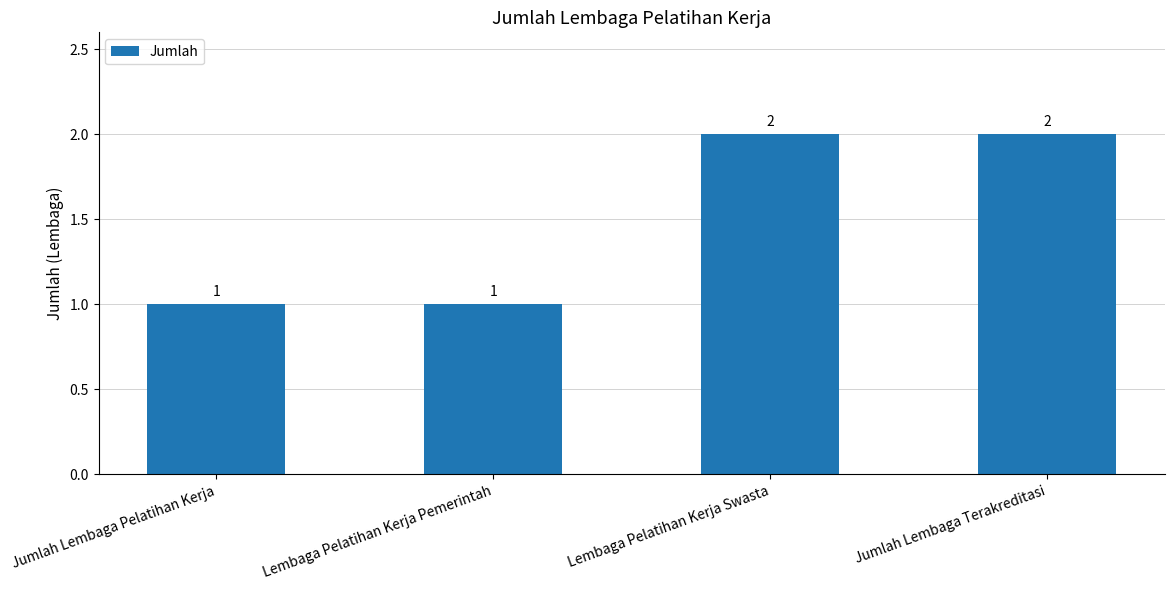

What is the change in value from Lembaga Pelatihan Kerja Pemerintah to Jumlah Lembaga Terakreditasi?

+1